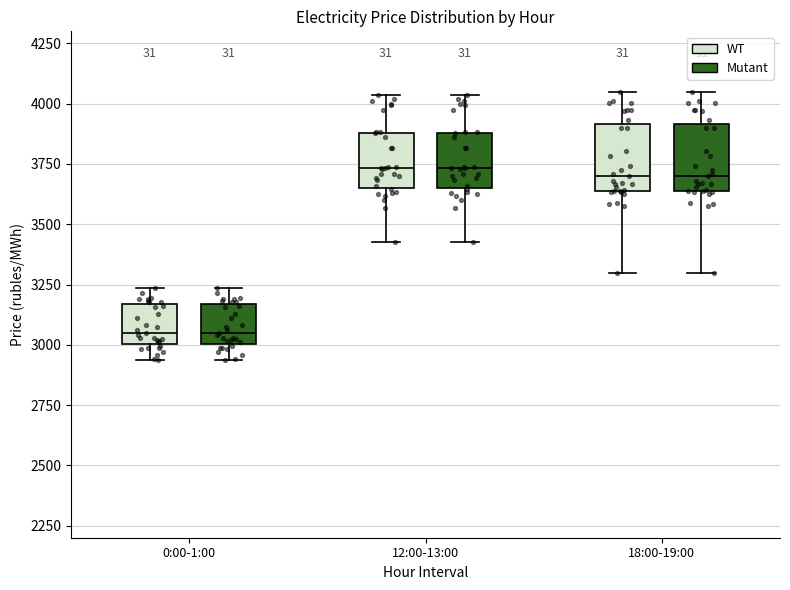

Reading left to right, transcribe this box plot: for each box, give where its median line is, the range the box spans, and where its two whiskers end, as read against the y-axis. The values are not printed on the chart, so give them approximately, as read against the axis.

0:00-1:00 (WT): median 3050, box 3000 to 3150, whiskers 2950 to 3250
0:00-1:00 (Mutant): median 3050, box 3000 to 3150, whiskers 2950 to 3250
12:00-13:00 (WT): median 3750, box 3650 to 3900, whiskers 3400 to 4050
12:00-13:00 (Mutant): median 3750, box 3650 to 3900, whiskers 3400 to 4050
18:00-19:00 (WT): median 3700, box 3650 to 3900, whiskers 3300 to 4050
18:00-19:00 (Mutant): median 3700, box 3650 to 3900, whiskers 3300 to 4050